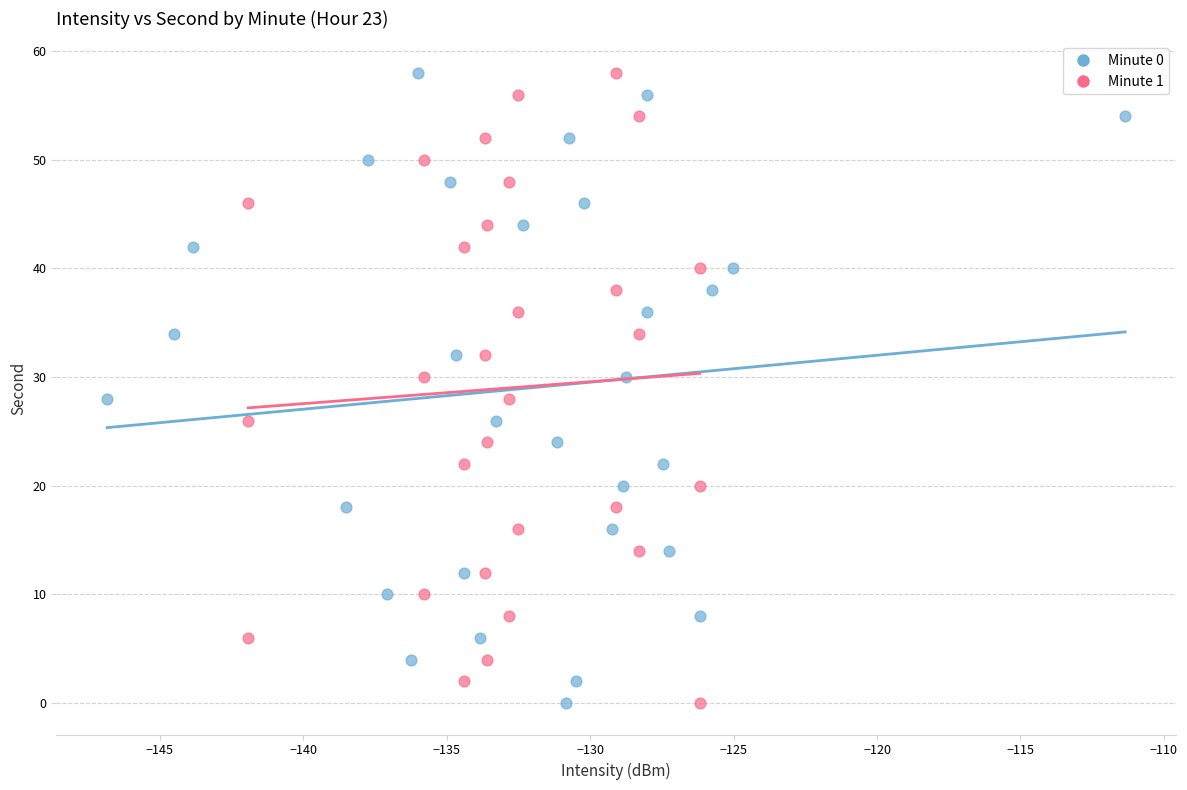

What are all the series names shown in the legend?

Minute 0, Minute 1